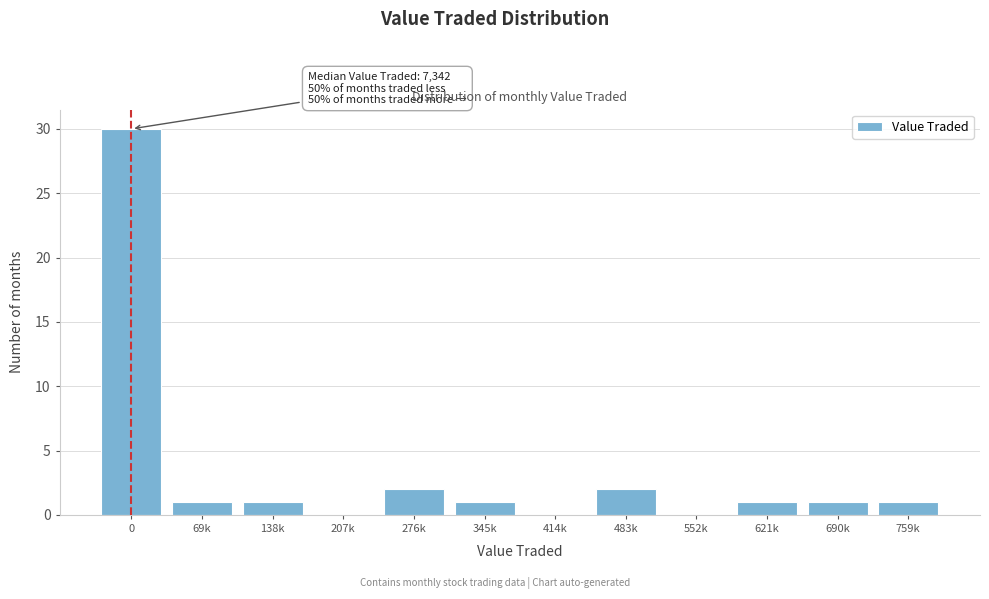

Reading left to right, what are all the values shown in this chart?

0=30	69k=1	138k=1	207k=0	276k=2	345k=1	414k=0	483k=2	552k=0	621k=1	690k=1	759k=1